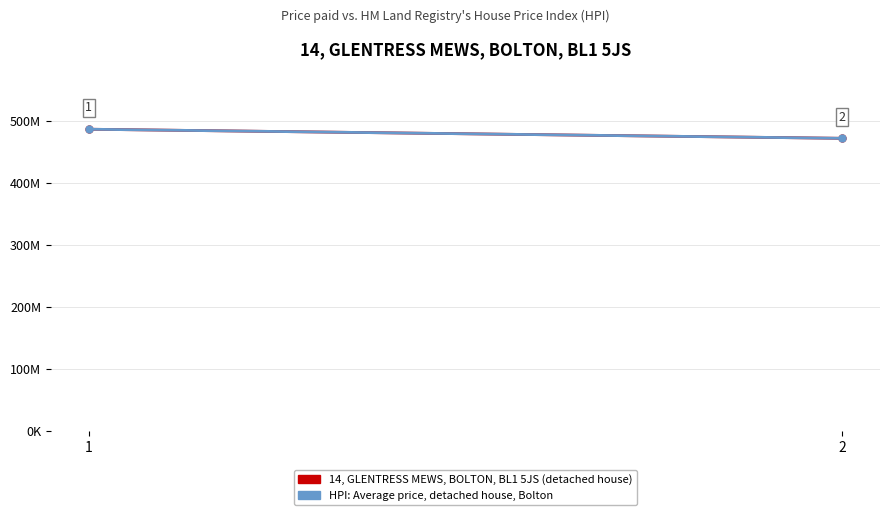

List the series in order of their peak value, lowest first.

14, GLENTRESS MEWS, BOLTON, BL1 5JS (detached house), HPI: Average price, detached house, Bolton